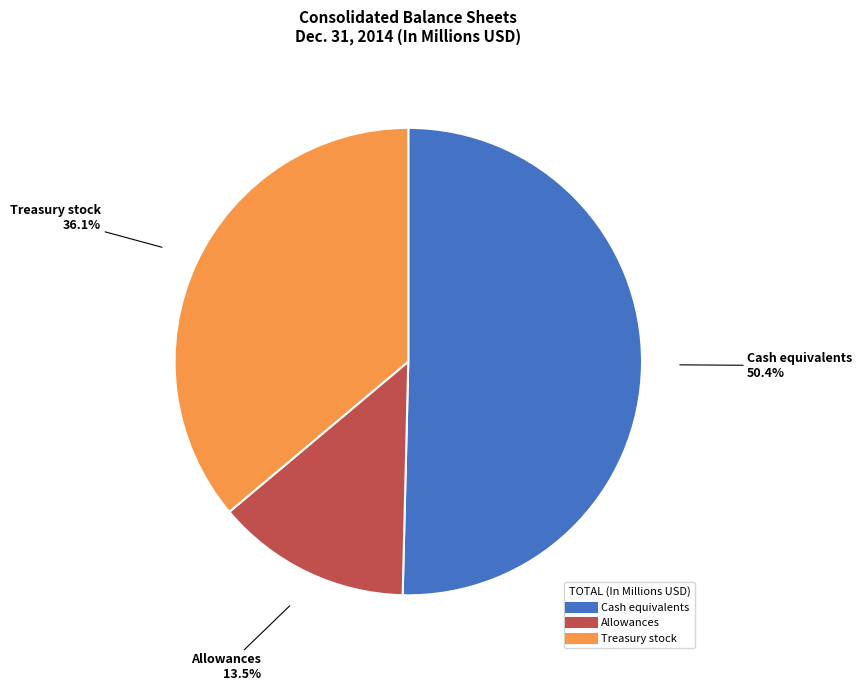

To the nearest percent, what percentage of the pie is Treasury stock?

36%